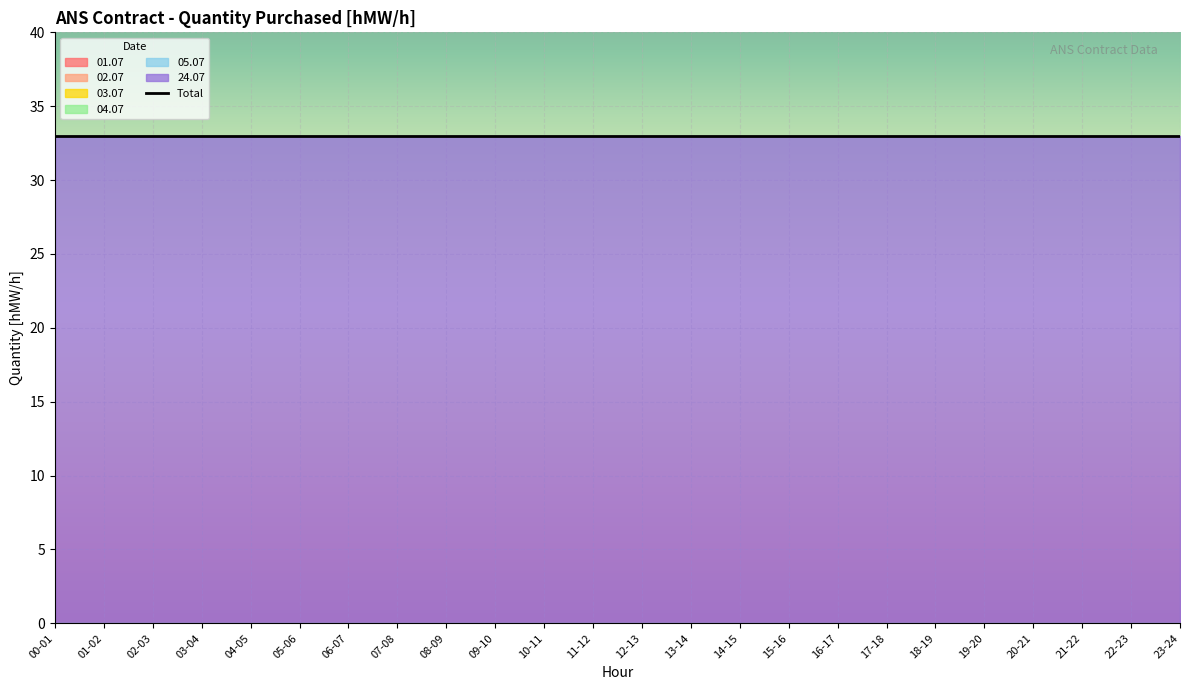

True or false: 01.07 and 02.07 intersect in this chart.

False